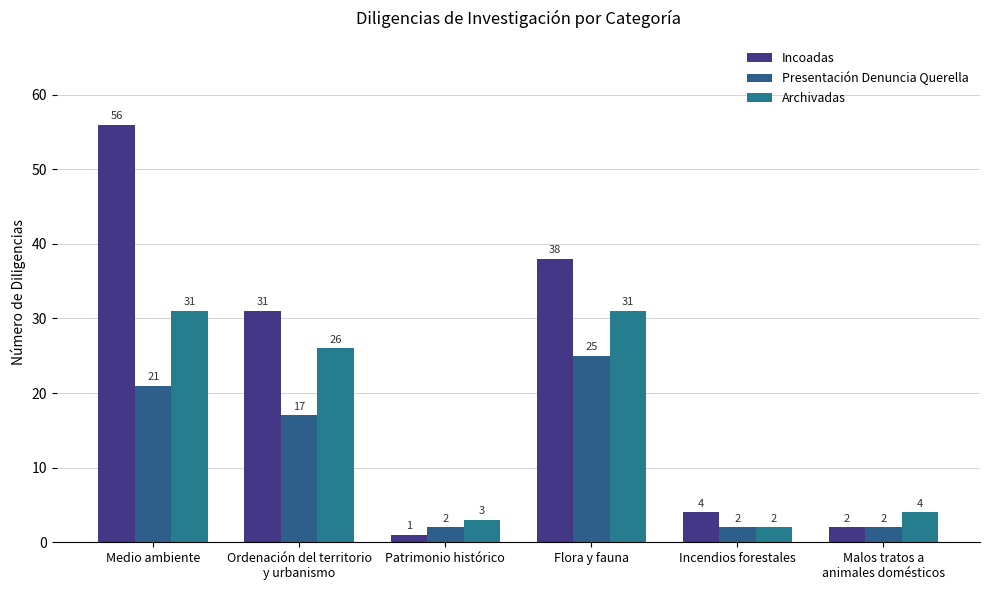

At how many categories does at least one series exceed 36?

2